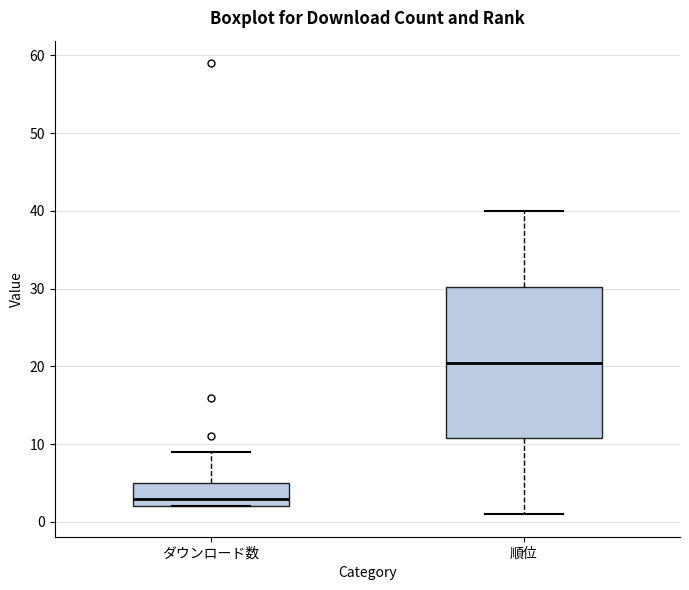

Which box's median line is the lowest?

ダウンロード数